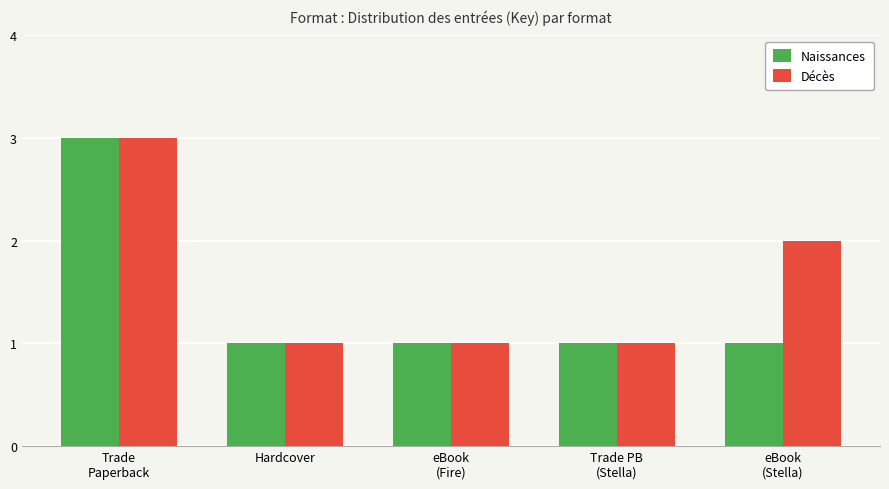

What is the label of the 2nd bar from the left?

Hardcover